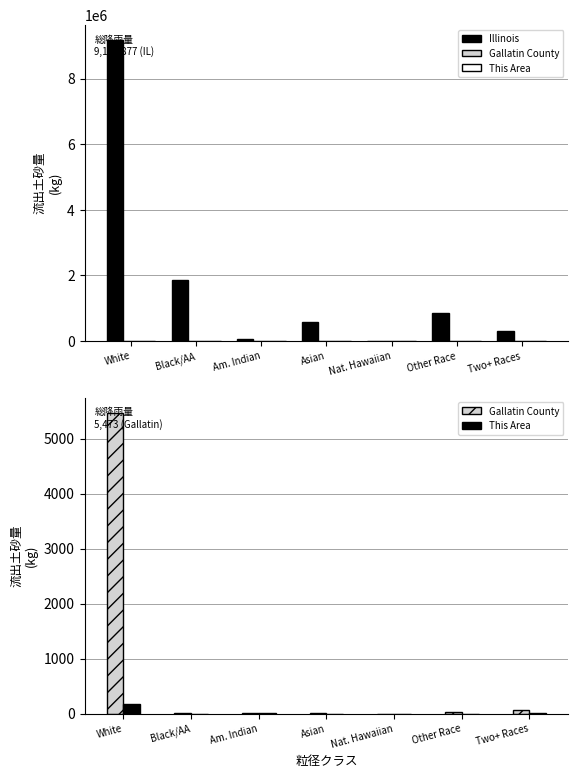

How many groups of bars are there?

7